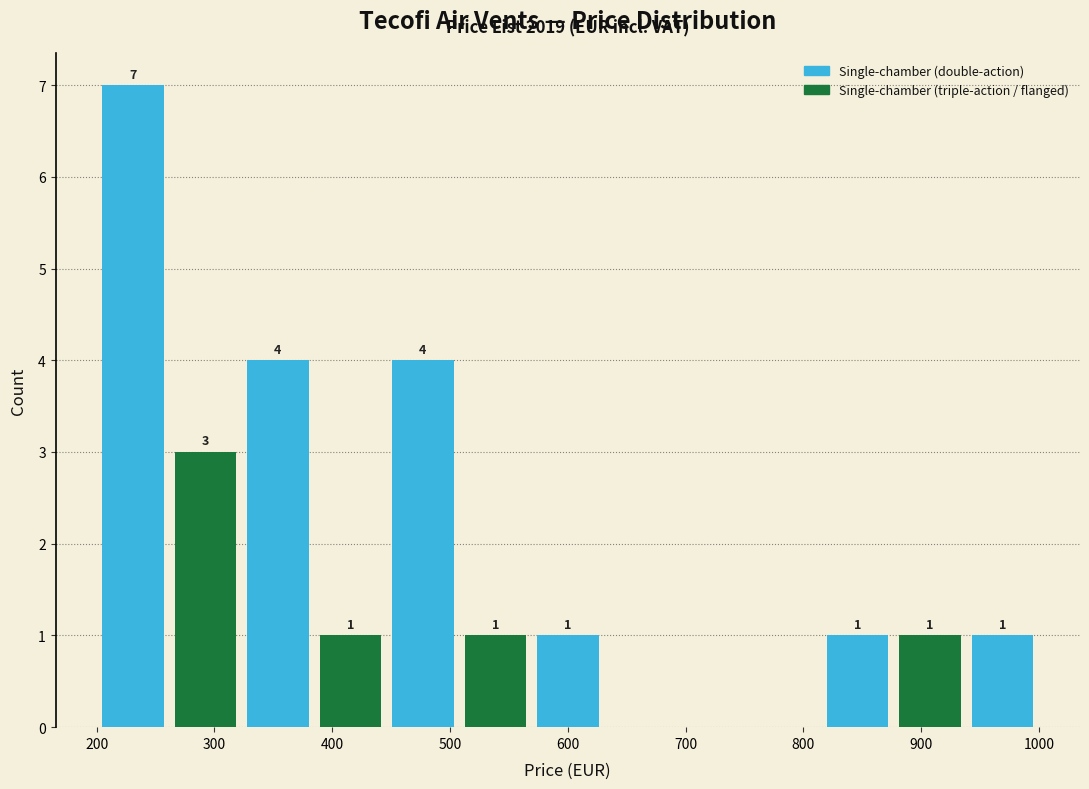

Over which range of the x-axis is the bar tallest?

200 to 260